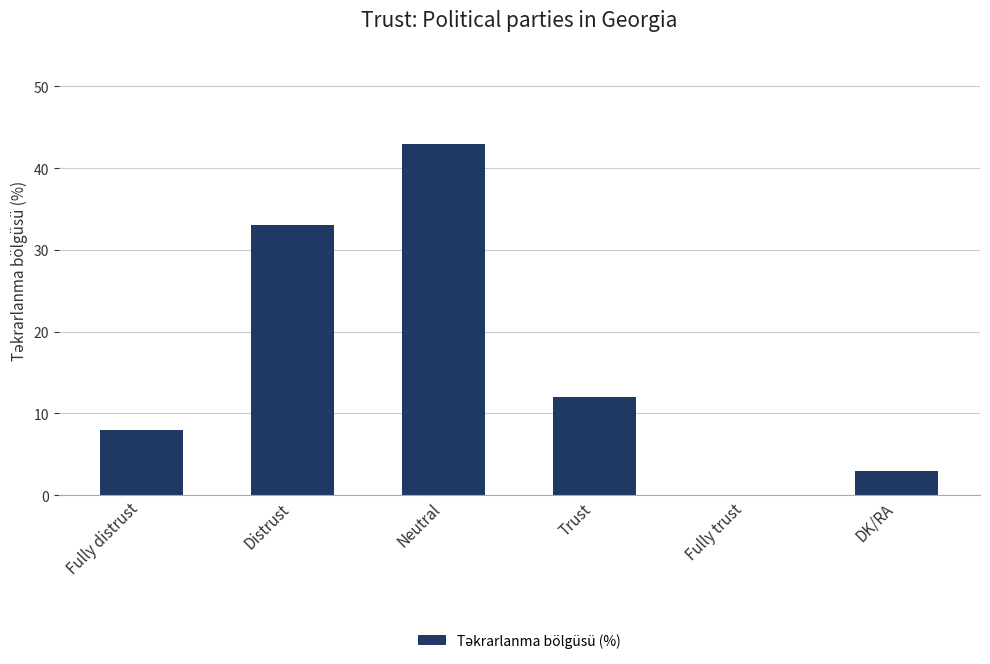

Are the bars horizontal?

No